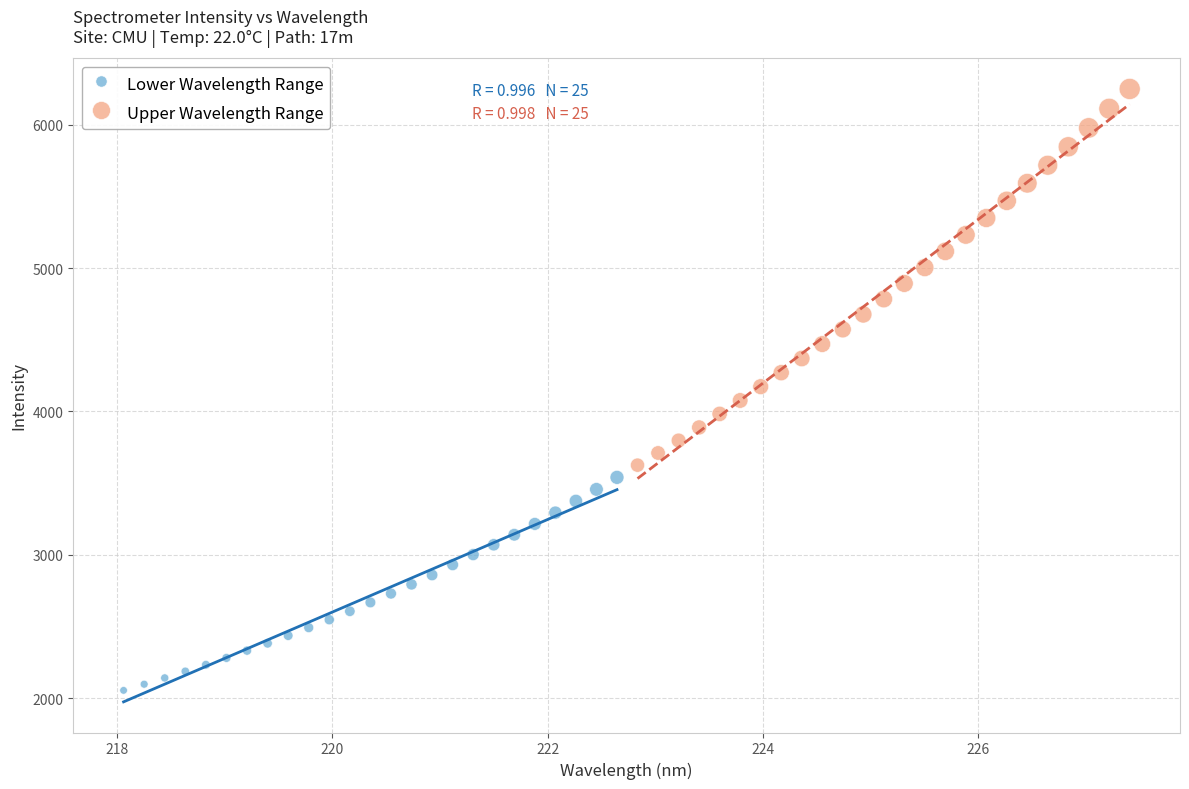

Which series reaches the maximum Y coordinate?

Upper Wavelength Range